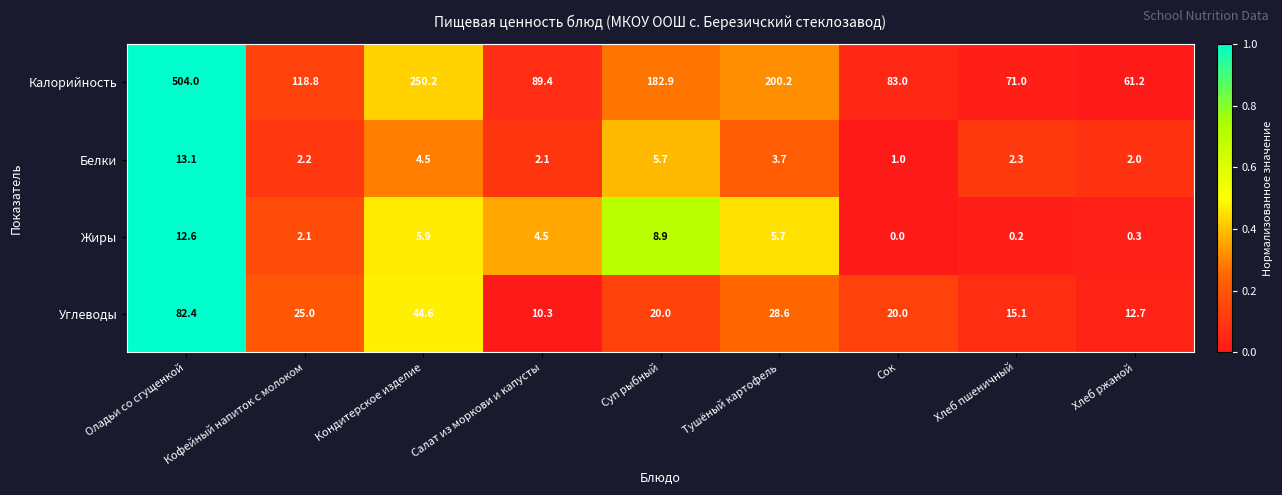

True or false: Жиры has a value of 5.7 at Тушёный картофель.

True